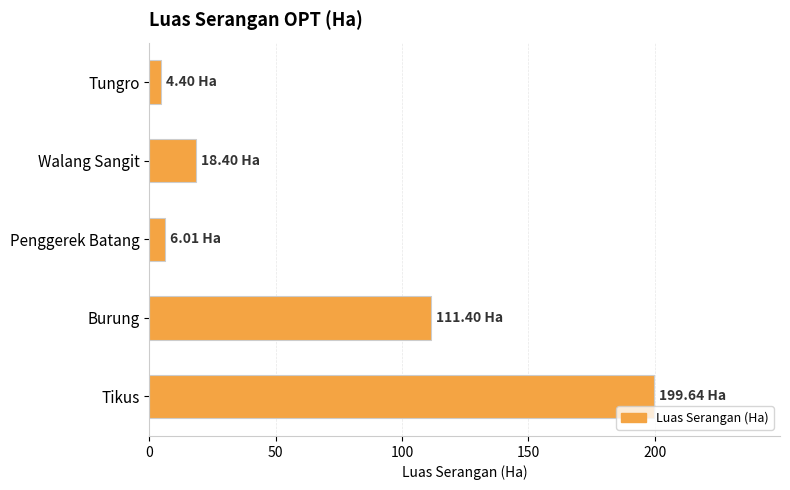

What is the label of the 1st bar from the top?

Tungro